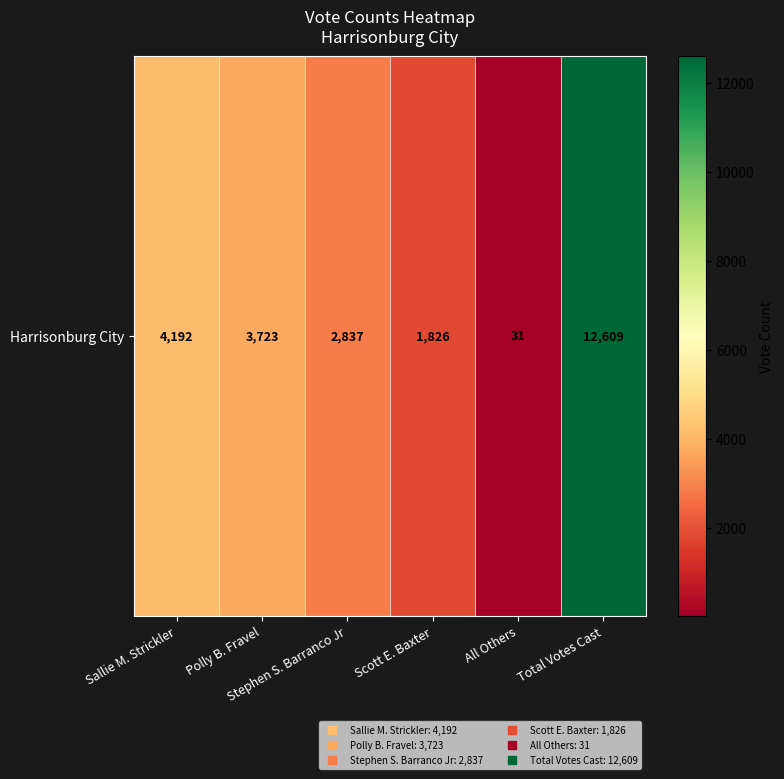

List the labels in order of value, largest first.

Total Votes Cast, Sallie M. Strickler, Polly B. Fravel, Stephen S. Barranco Jr, Scott E. Baxter, All Others